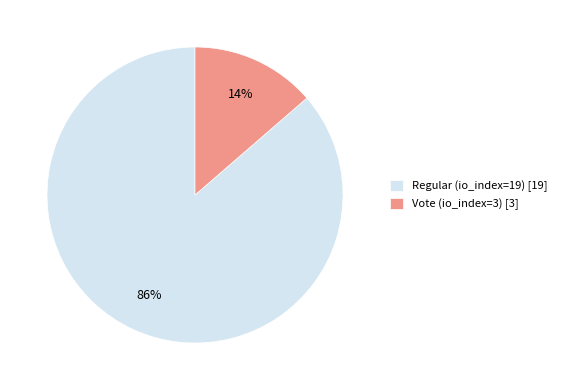

To the nearest percent, what is the average slice percentage?

50%